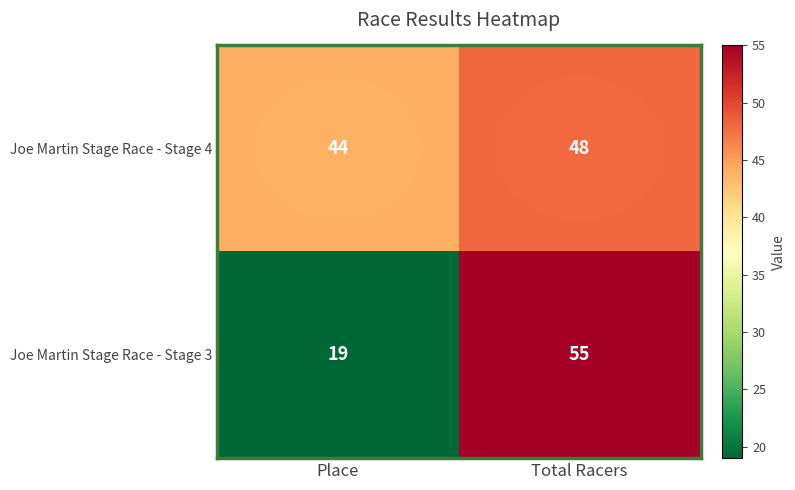

List the series in order of their peak value, lowest first.

Joe Martin Stage Race - Stage 4, Joe Martin Stage Race - Stage 3